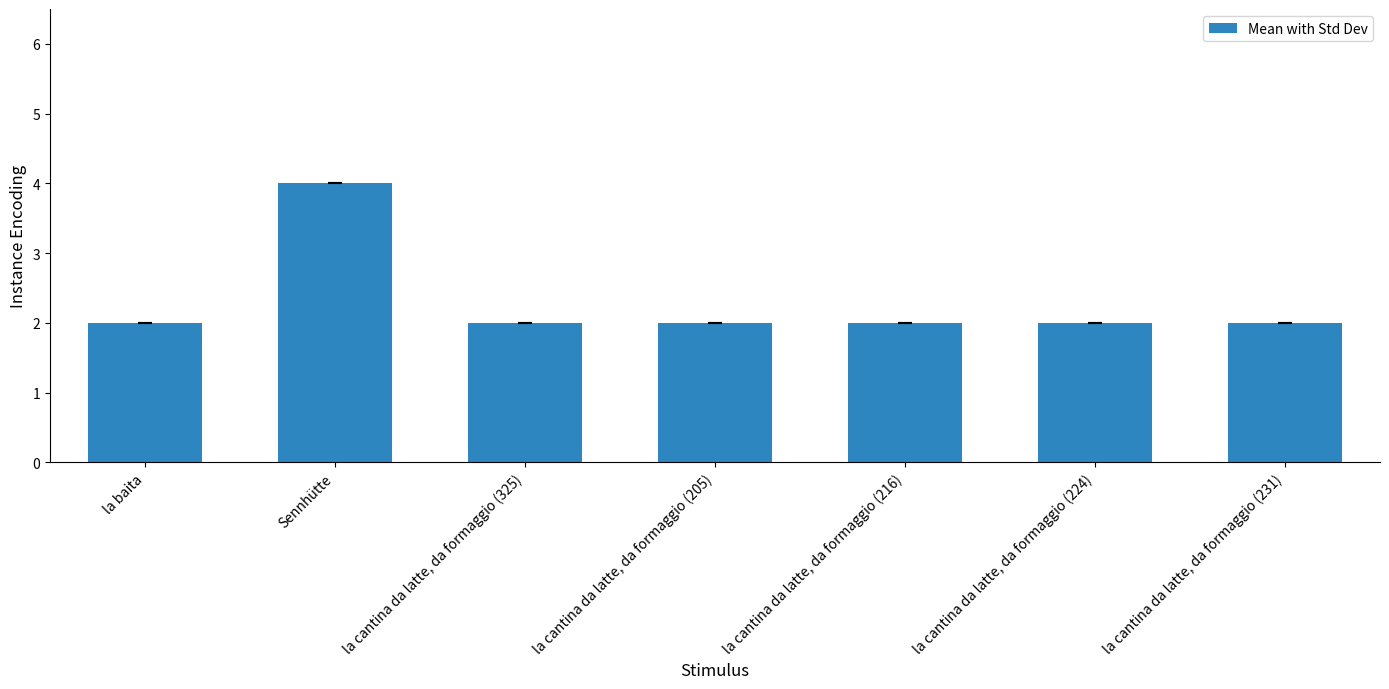

Reading left to right, extract all data points from this chart.

la baita=2	Sennhütte=4	la cantina da latte, da formaggio (325)=2	la cantina da latte, da formaggio (205)=2	la cantina da latte, da formaggio (216)=2	la cantina da latte, da formaggio (224)=2	la cantina da latte, da formaggio (231)=2